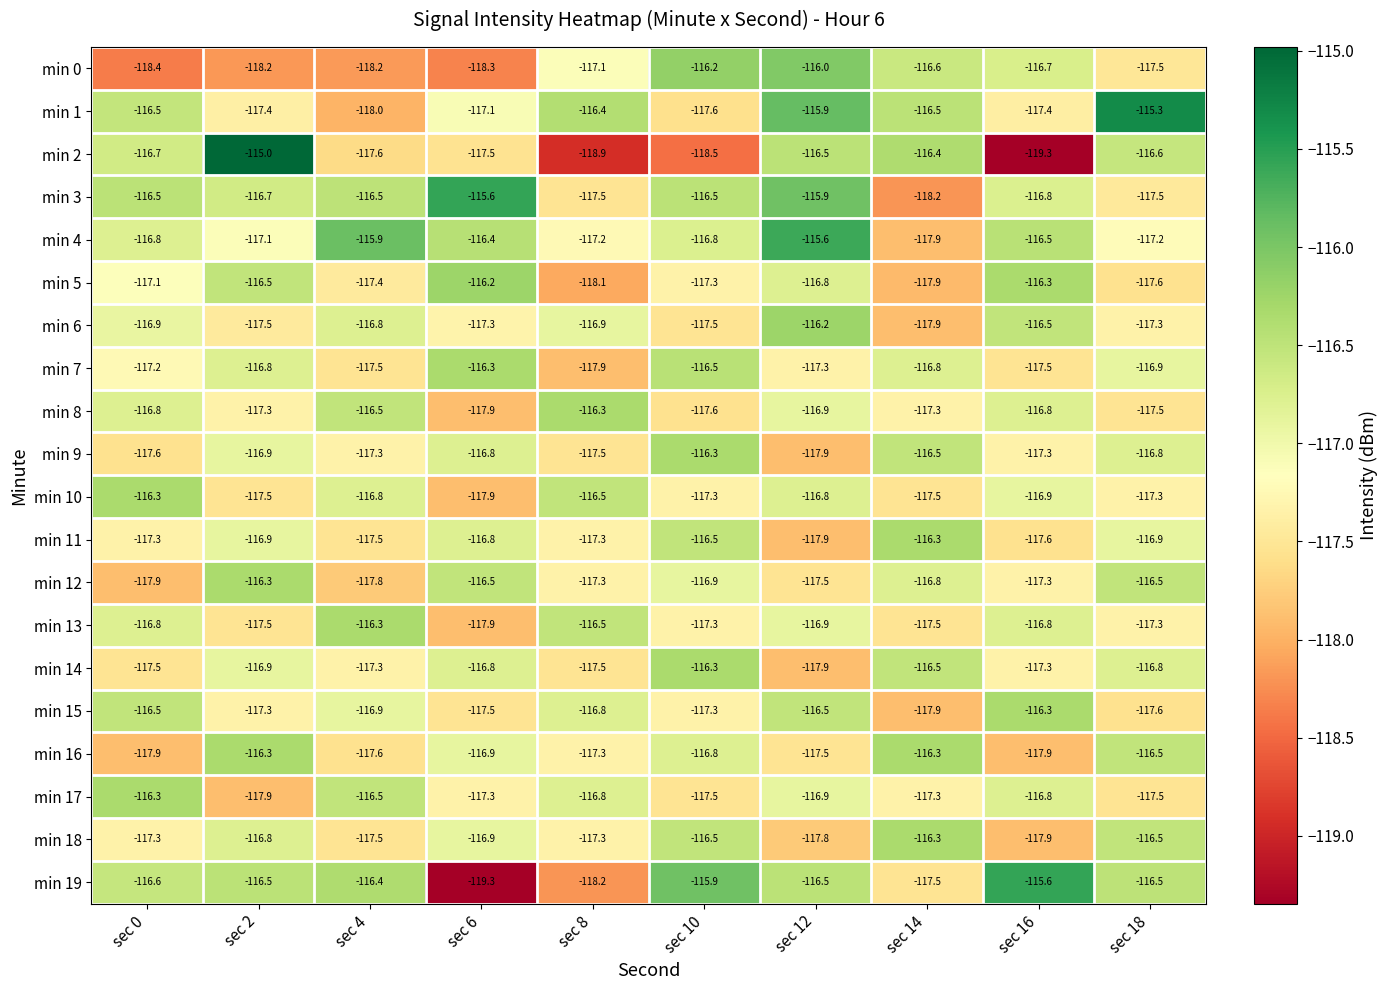

At which label does min 17 reach its minimum?

sec 2